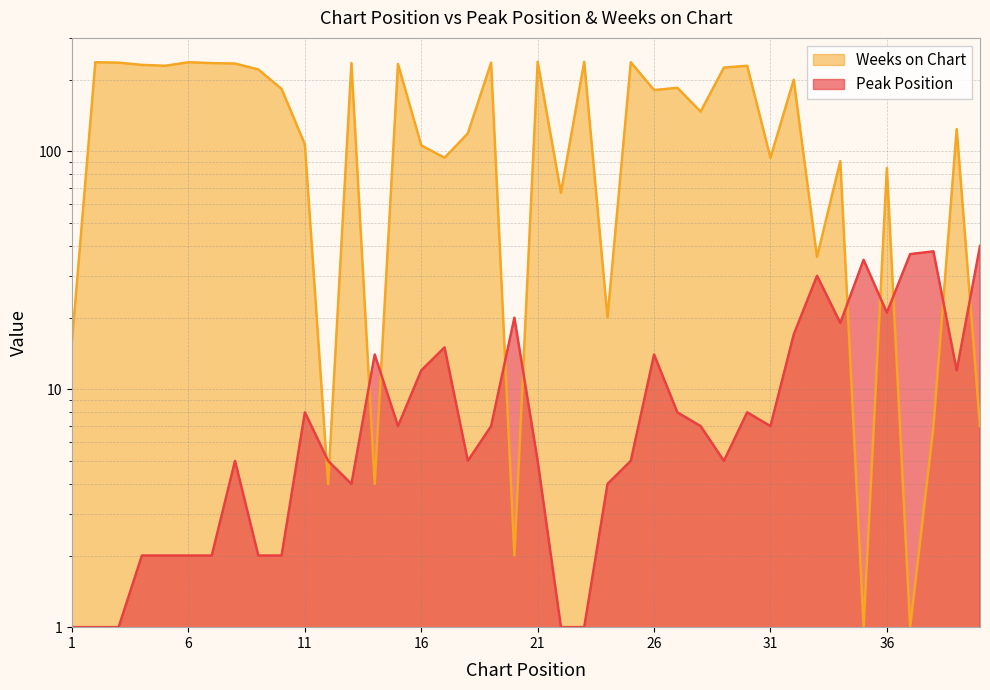

What is the spread (max minus min) of values at 6?

235